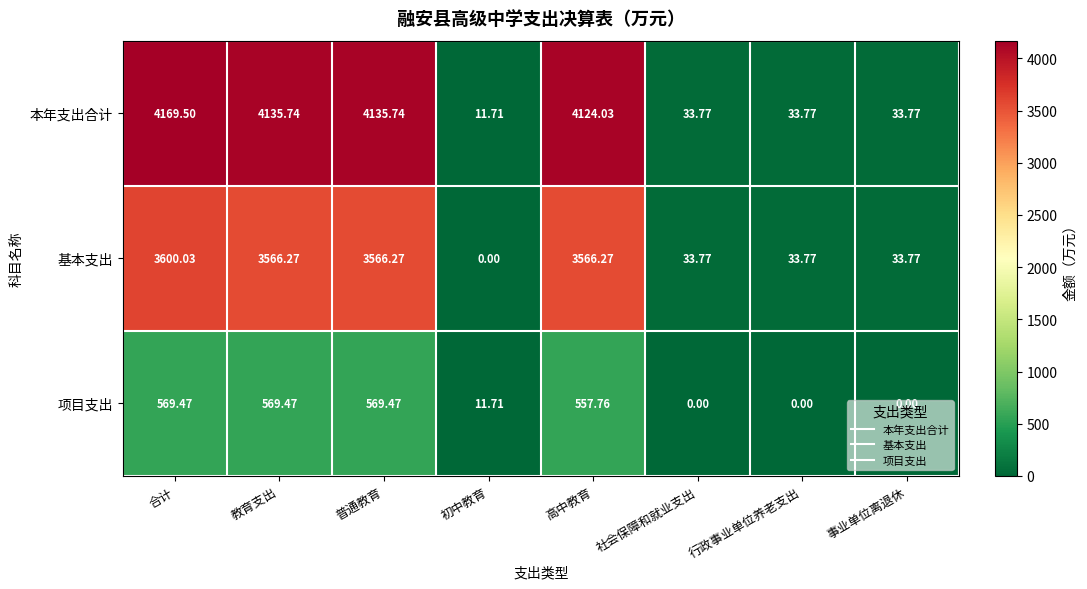

How many values in the 基本支出 series are below 3566?

4